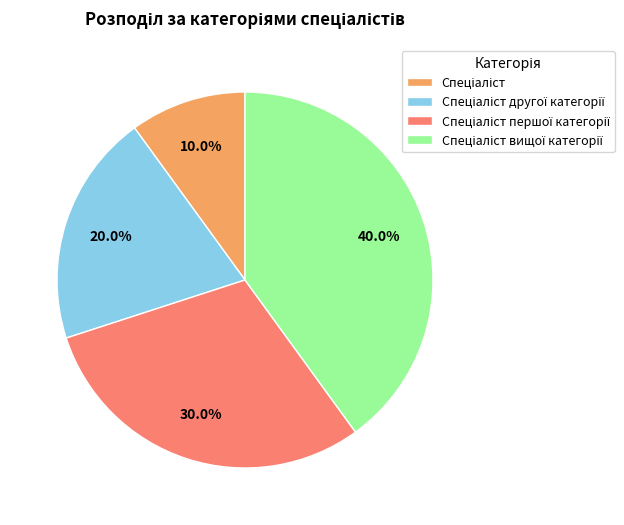

Is there a majority slice in this chart?

No